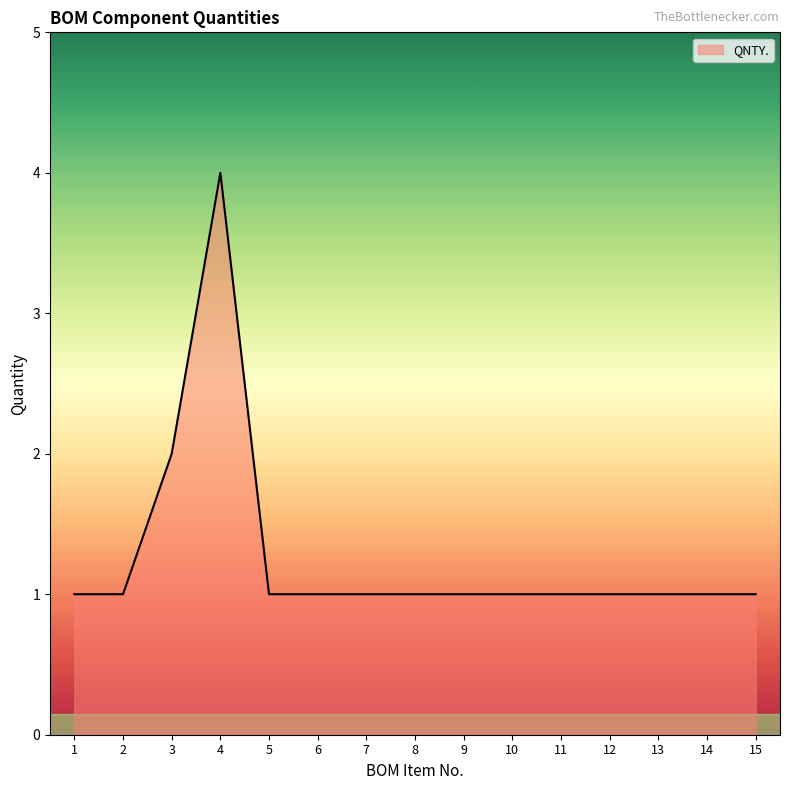

Where is the data nearest to the value 2?

3